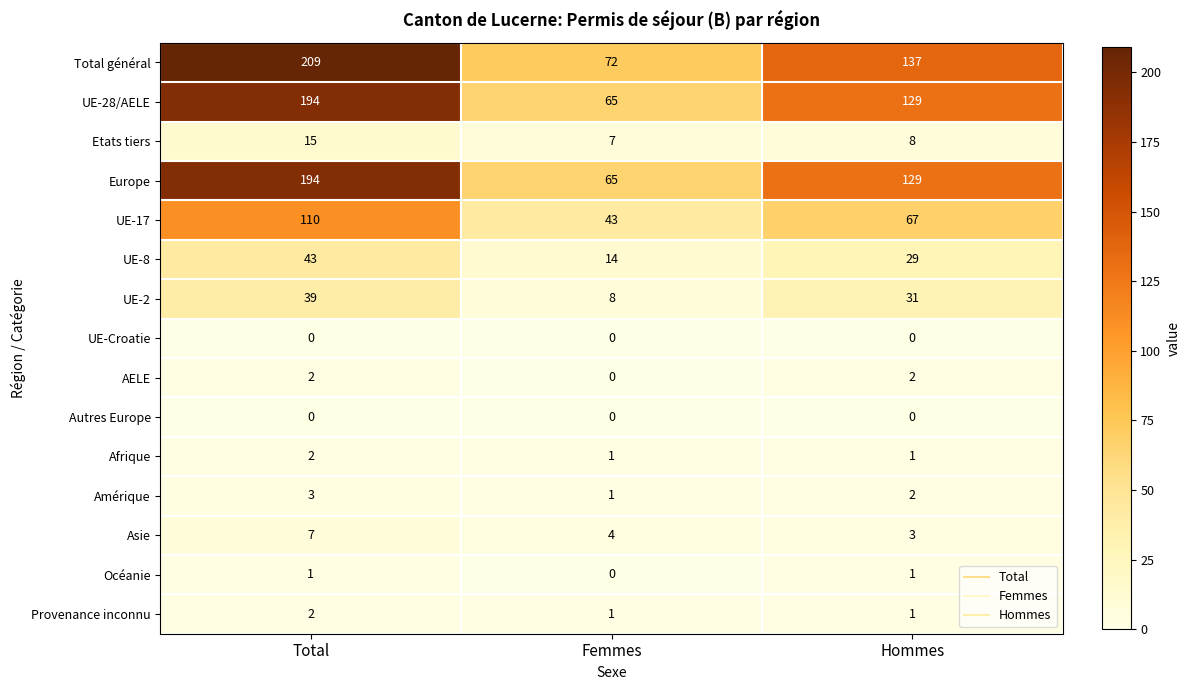

Rank the categories by Europe value from lowest to highest.

Femmes, Hommes, Total